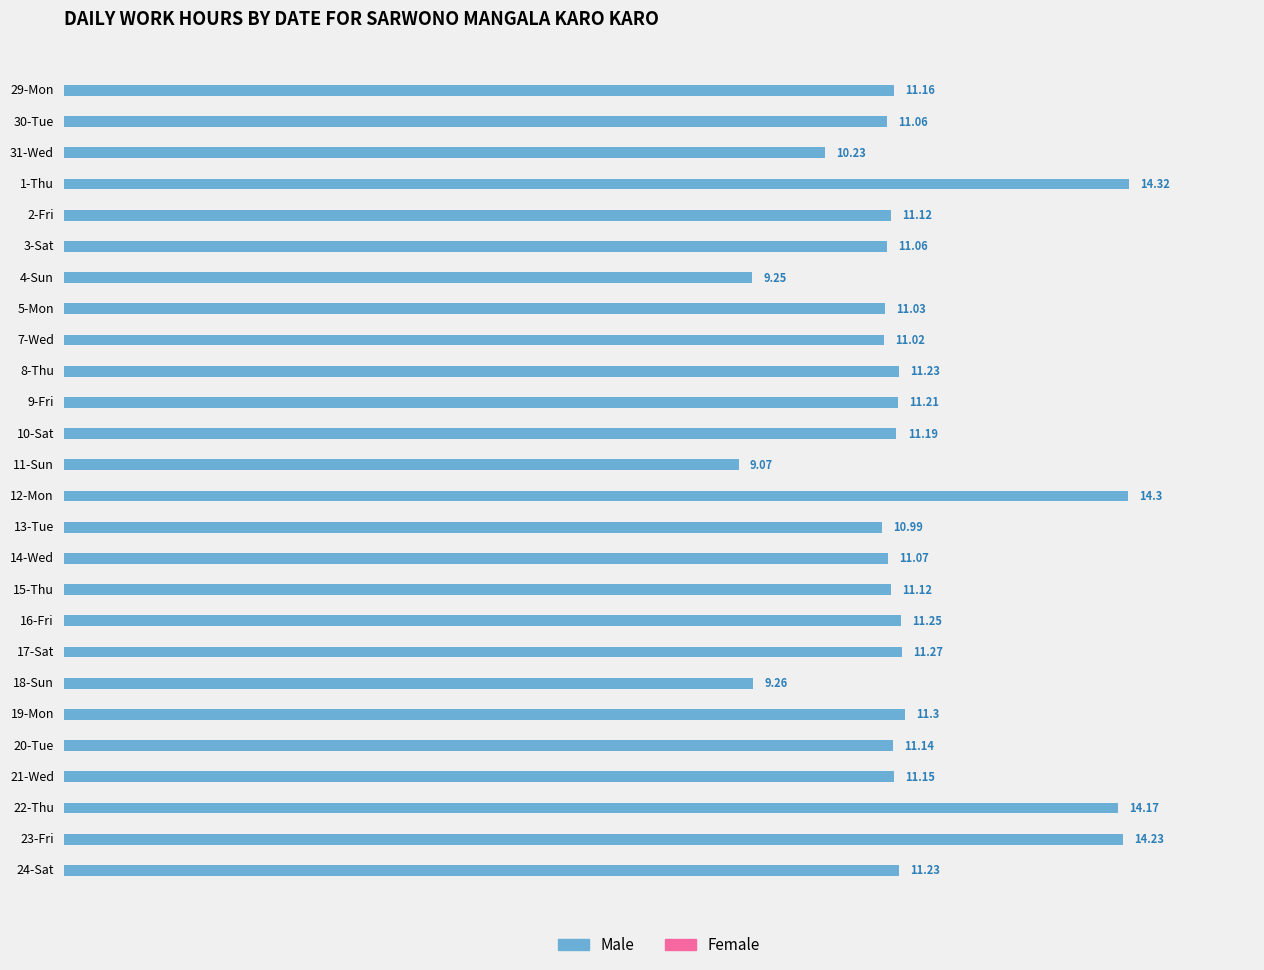

What is the ratio of the value at 10-Sat to the value at 3-Sat?

1.0